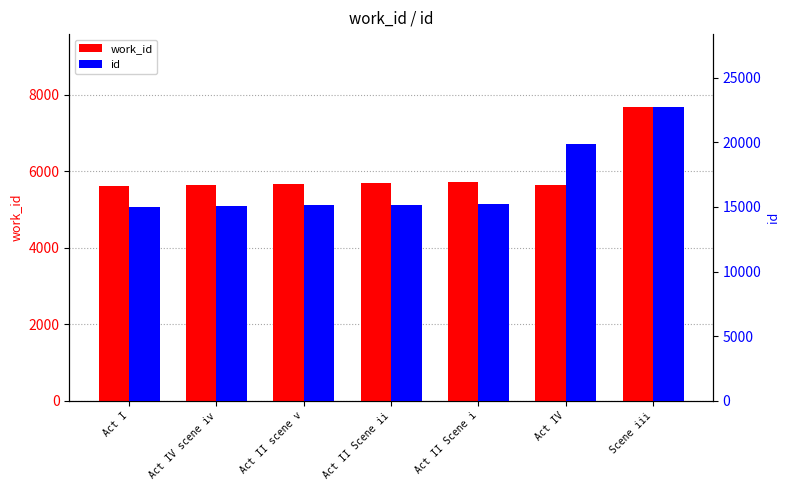

Rank the series by their maximum value, from lowest to highest.

work_id, id